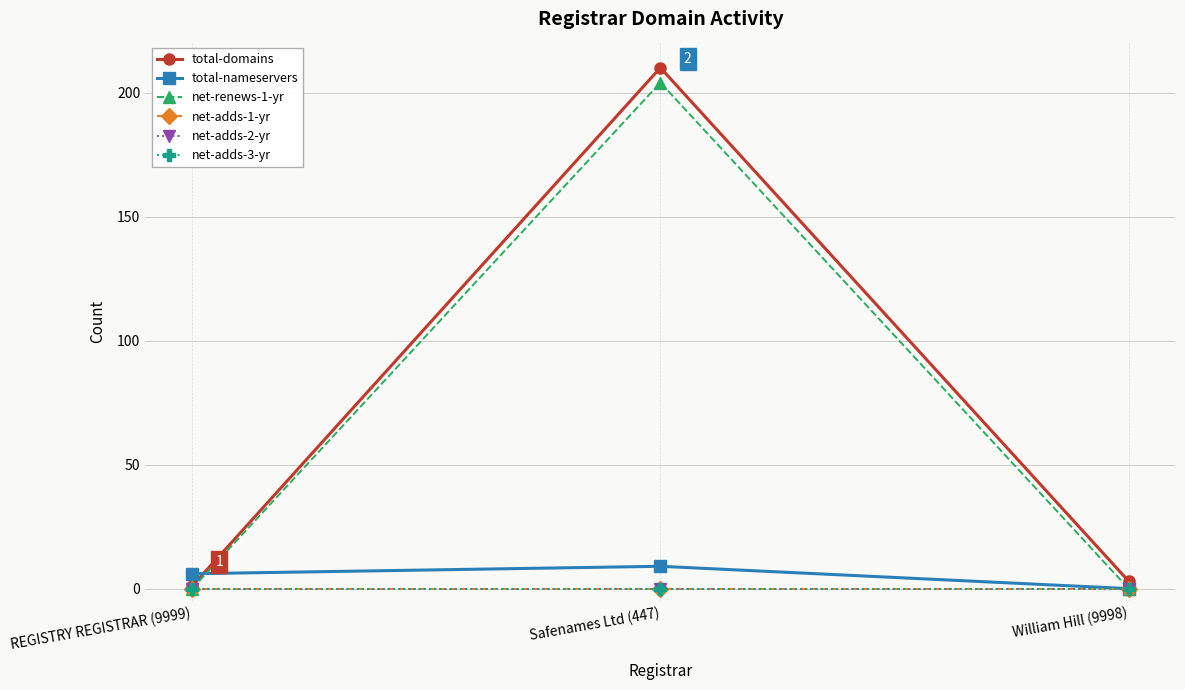

What are all the series names shown in the legend?

total-domains, total-nameservers, net-renews-1-yr, net-adds-1-yr, net-adds-2-yr, net-adds-3-yr